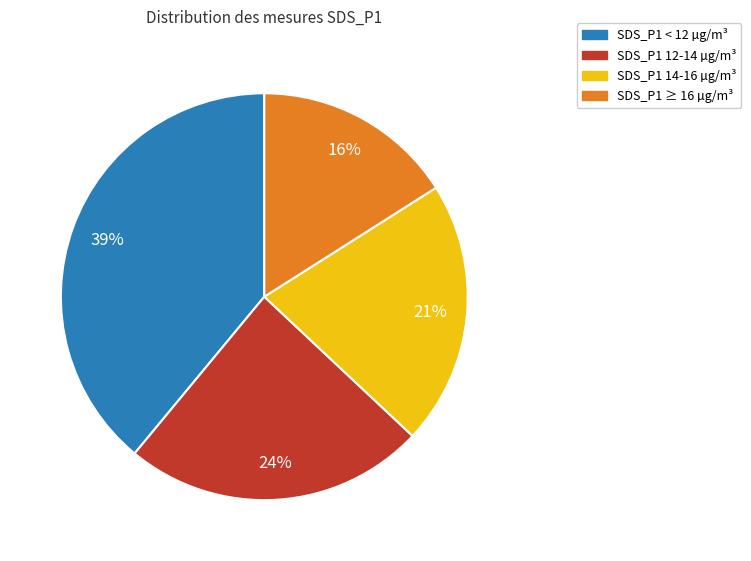

Does any single category account for the majority?

No